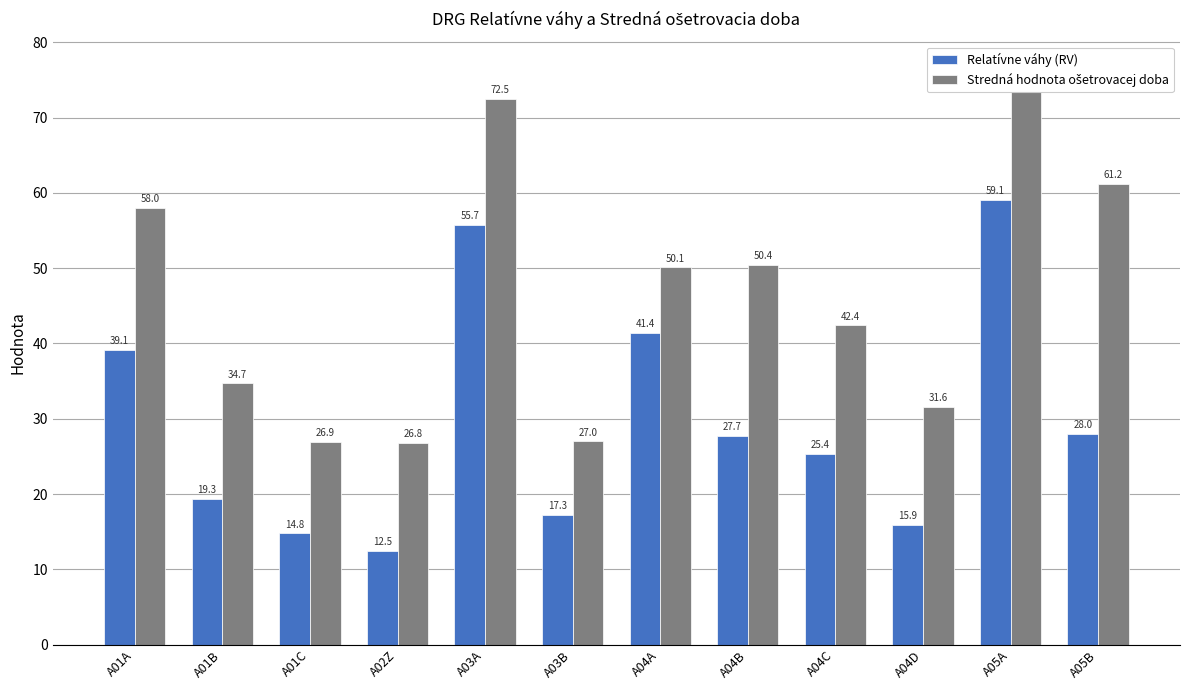

Reading left to right, what are all the values shown in this chart?

Relatívne váhy (RV): 39.1	19.3	14.8	12.5	55.7	17.3	41.4	27.7	25.4	15.9	59.1	28.0
Stredná hodnota ošetrovacej doba: 58.0	34.7	26.9	26.8	72.5	27.0	50.1	50.4	42.4	31.6	76.3	61.2